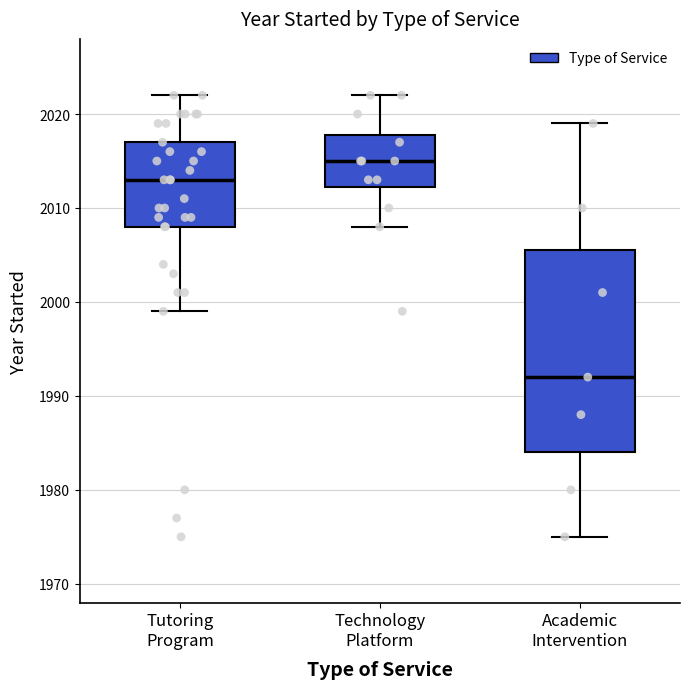

Where does the lower whisker of the box for Academic Intervention end on the y-axis? The values are not printed on the chart, so give them approximately, as read against the axis.

1975